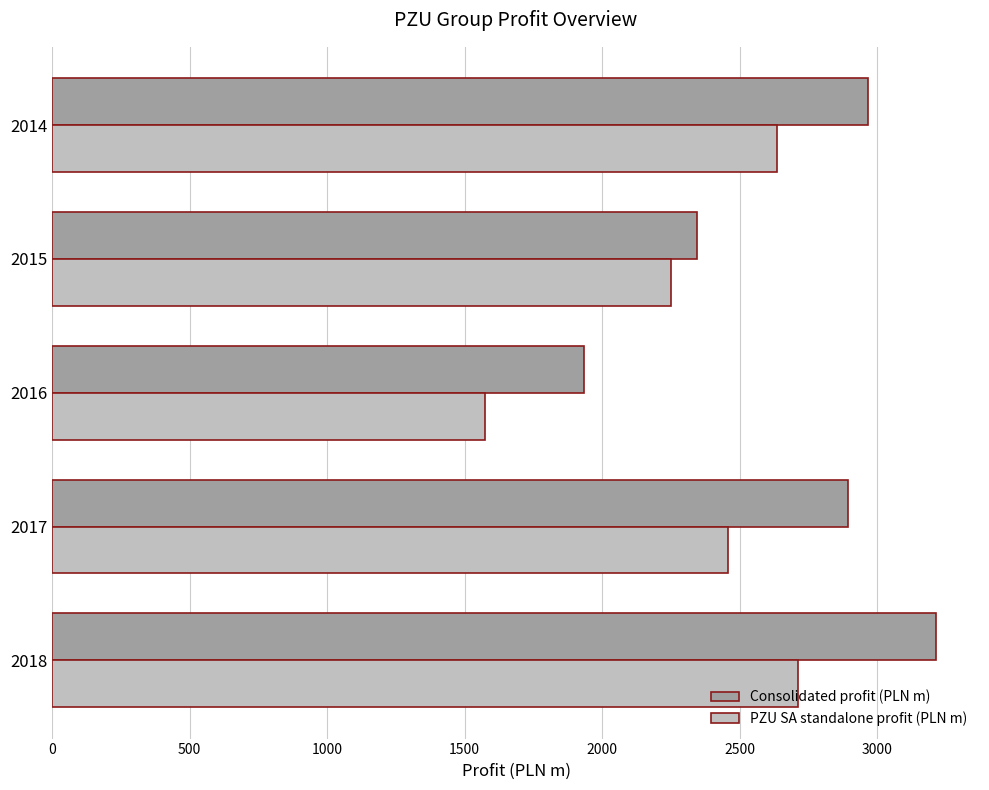

Which series changed the most between 2016 and 2015?

PZU SA standalone profit (PLN m)